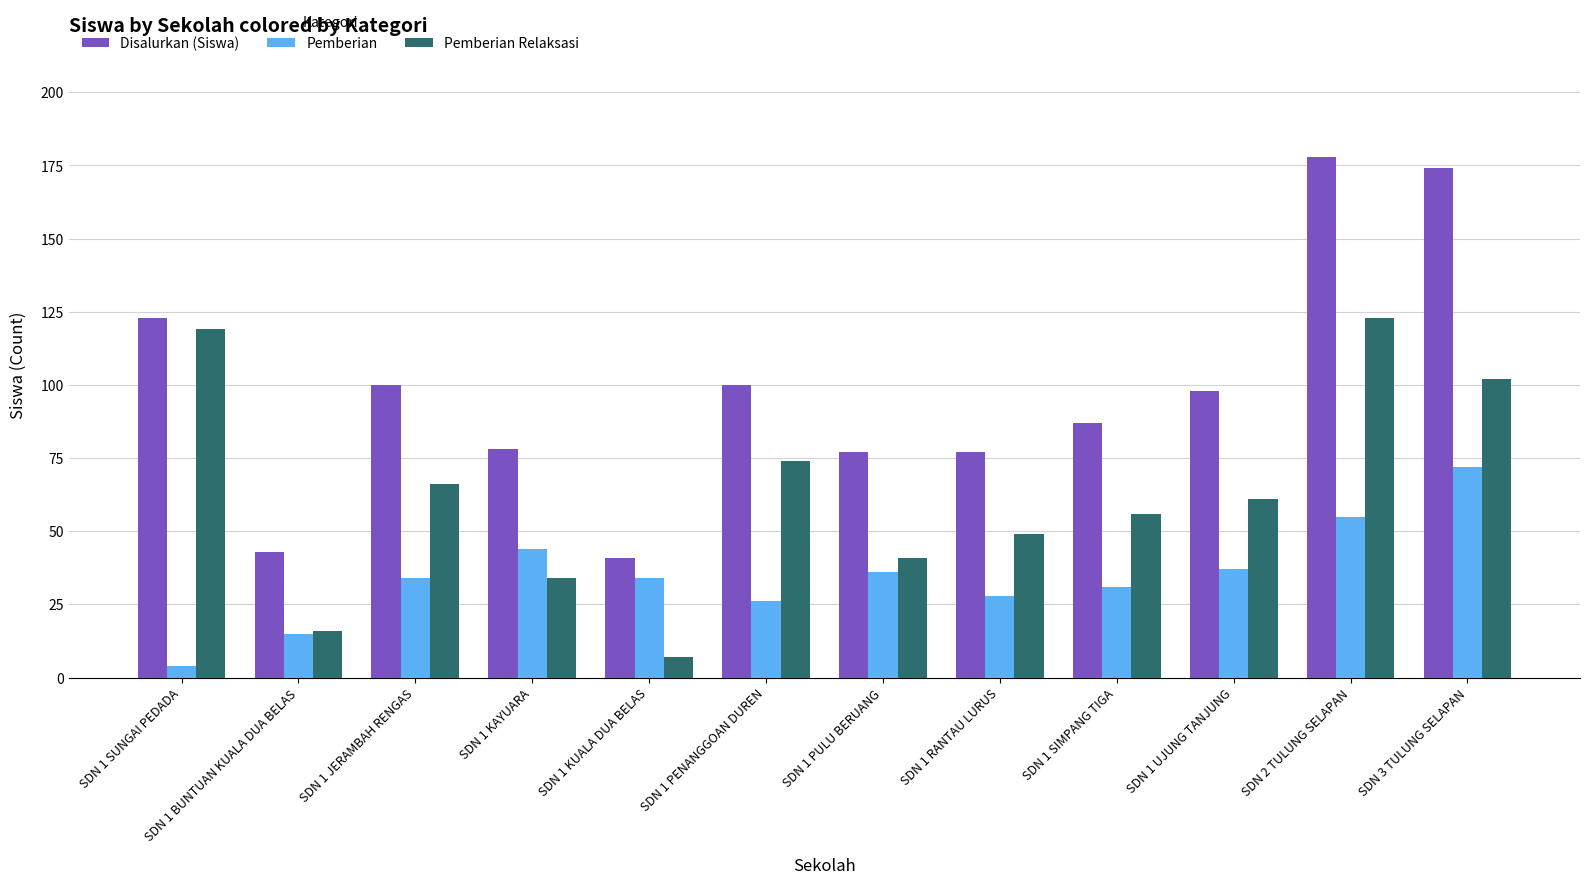

Rank the series by their average value, from lowest to highest.

Pemberian, Pemberian Relaksasi, Disalurkan (Siswa)